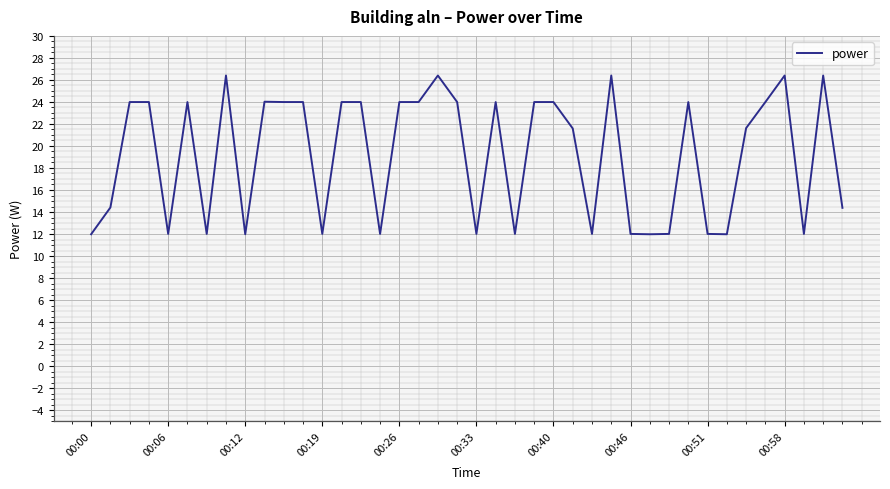

What is the smallest value displayed?

12.0